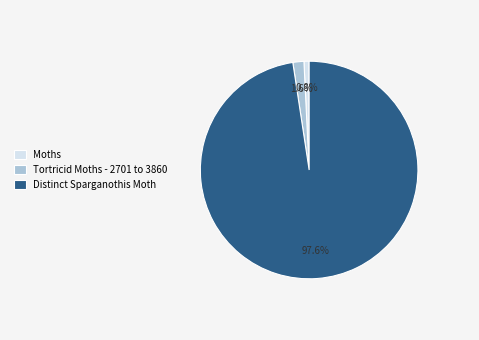

Is it true that Tortricid Moths - 2701 to 3860 is 12% of the pie?

False